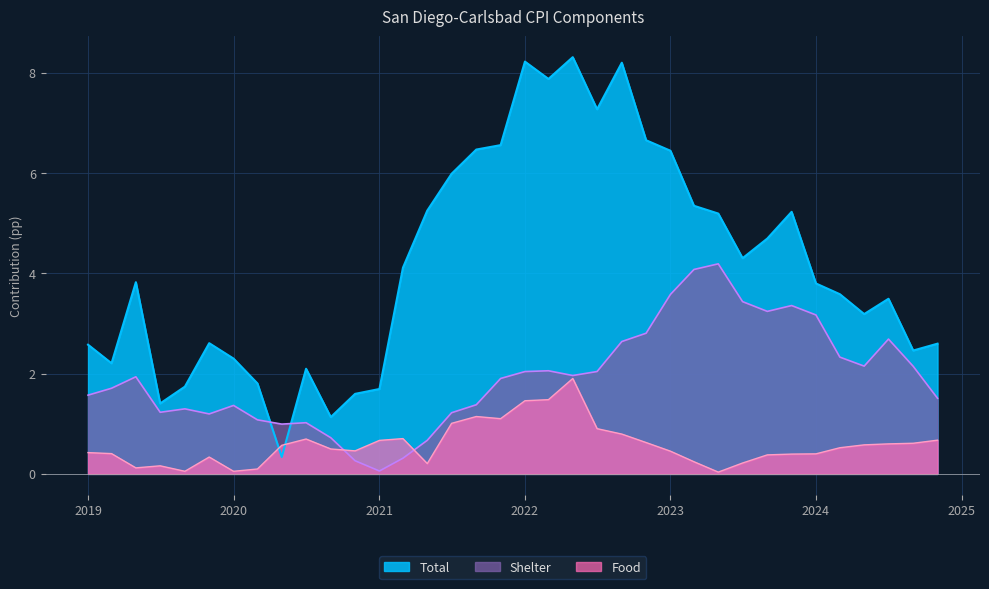

What is the sum of all Total values?

150.6